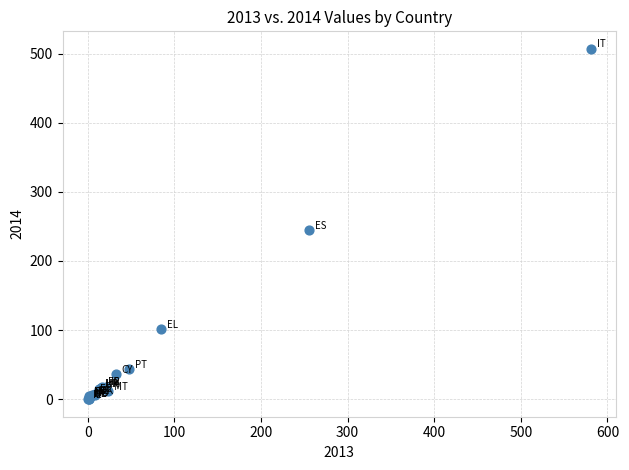

What Y value in the scatter plot is closest to 253?

245